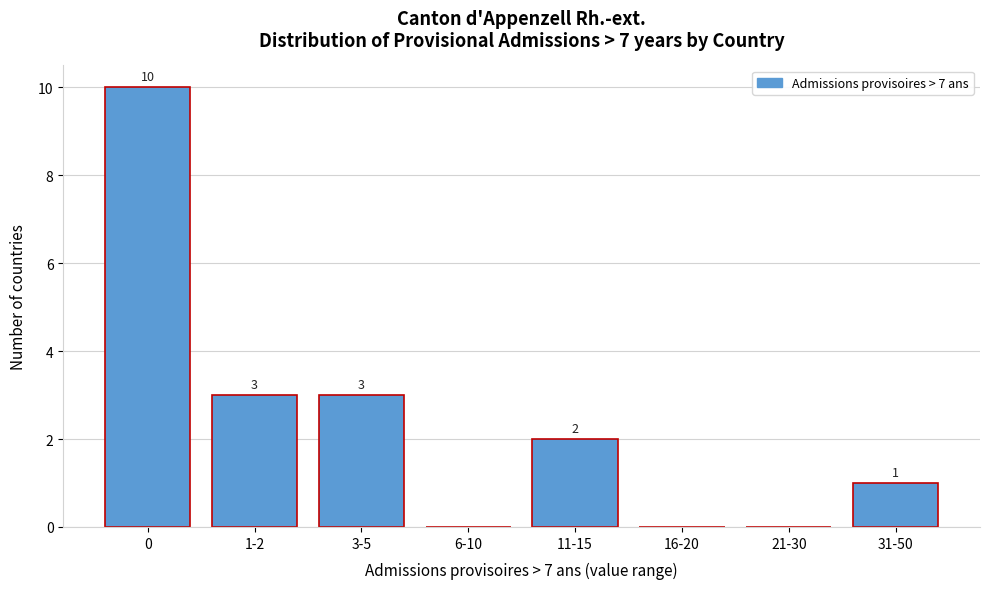

Reading left to right, what are all the values shown in this chart?

0=10	1-2=3	3-5=3	6-10=0	11-15=2	16-20=0	21-30=0	31-50=1